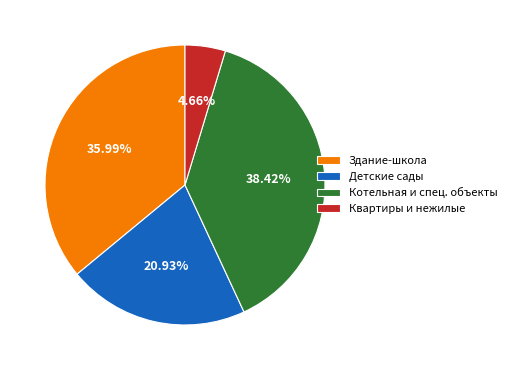

Which slice is the smallest?

Квартиры и нежилые